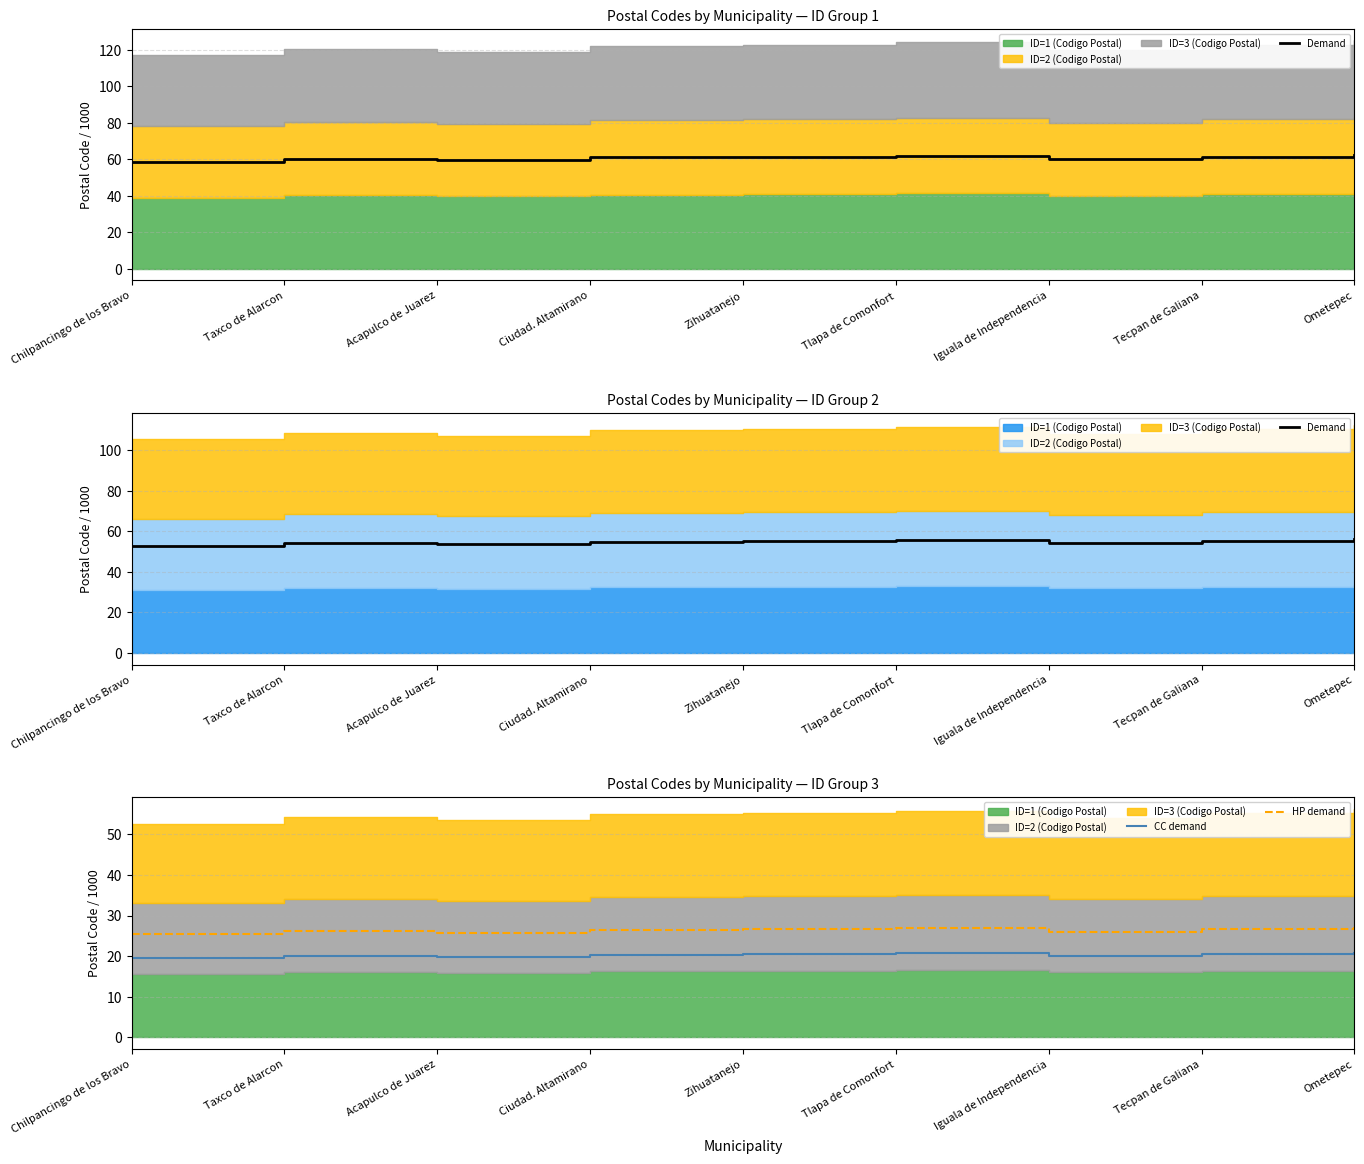

Which has a higher value, Acapulco de Juarez or Taxco de Alarcon?

Taxco de Alarcon